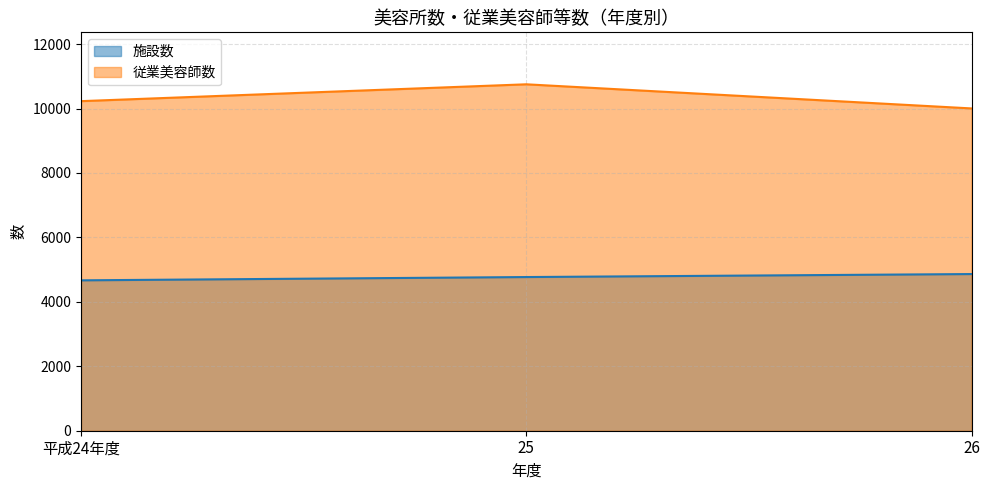

At how many categories does at least one series exceed 10015?

2